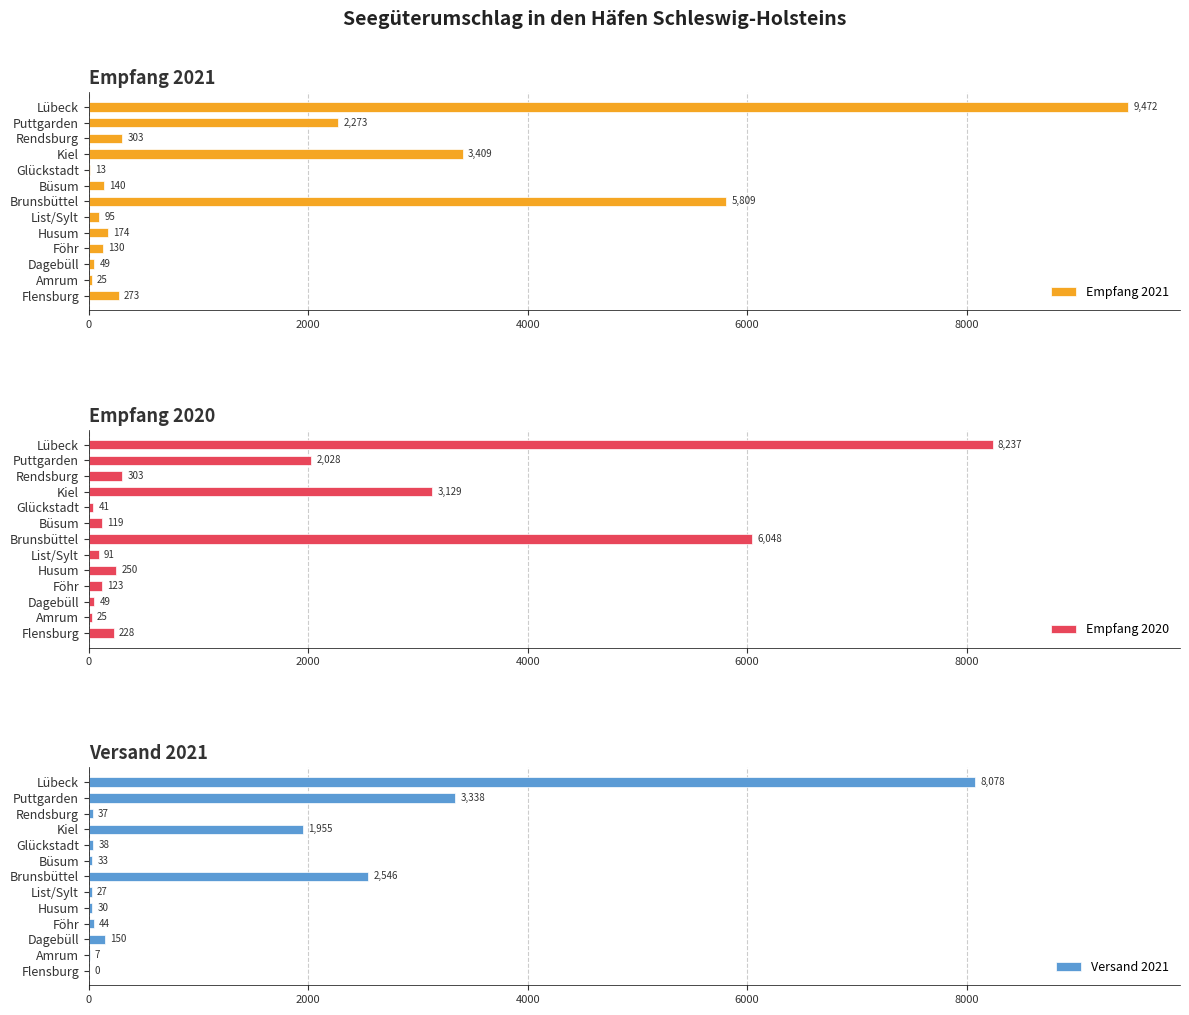

At which label is Empfang 2021 closest to 4742?

Brunsbüttel